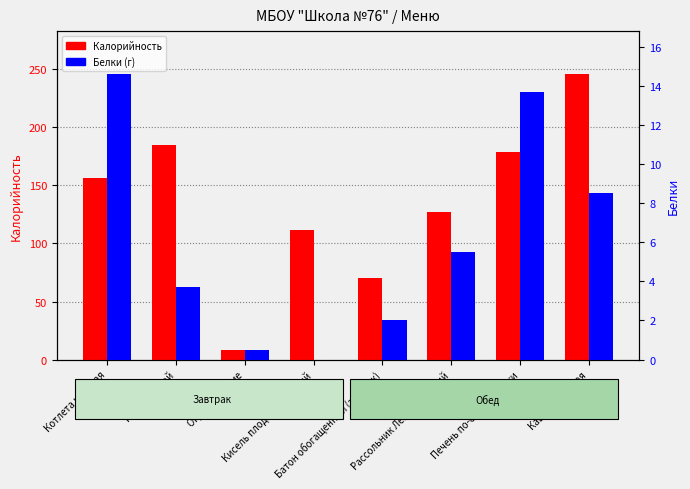

How many distinct data groups are displayed?

2